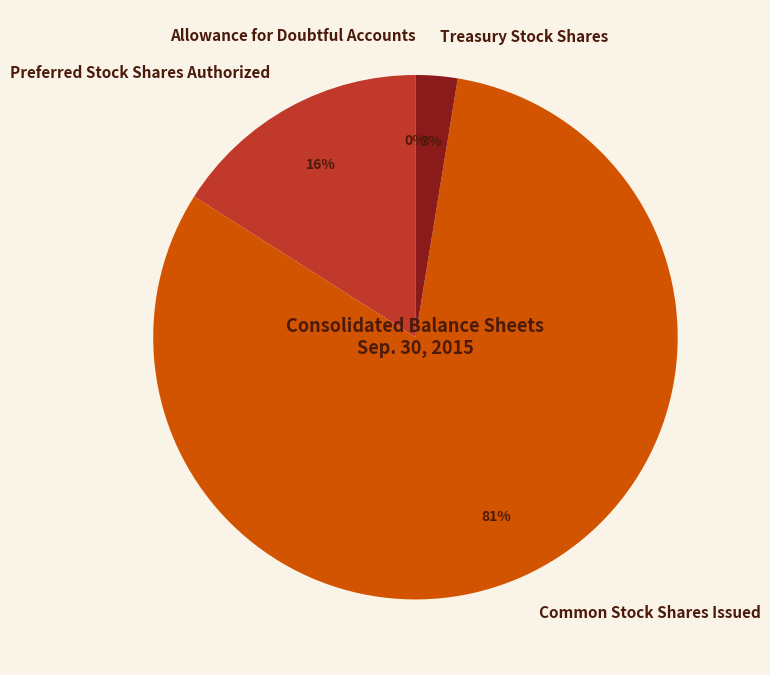

Do Preferred Stock Shares Authorized and Treasury Stock Shares together represent more than half of the pie?

No